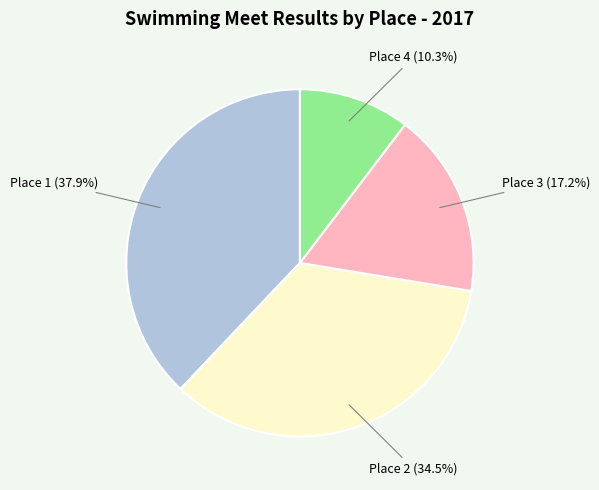

Does any single category account for the majority?

No